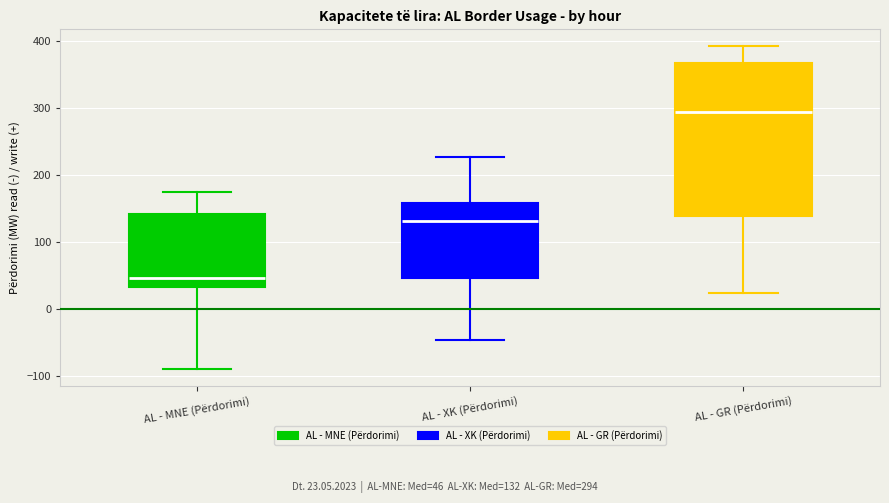

Reading left to right, read every box against the y-axis: the position of its median line, the range the box covers, and the ends of its whiskers. The values are not printed on the chart, so give them approximately, as read against the axis.

AL - MNE (Përdorimi): median 50, box 30 to 140, whiskers -90 to 170
AL - XK (Përdorimi): median 130, box 50 to 160, whiskers -50 to 230
AL - GR (Përdorimi): median 290, box 140 to 370, whiskers 20 to 390